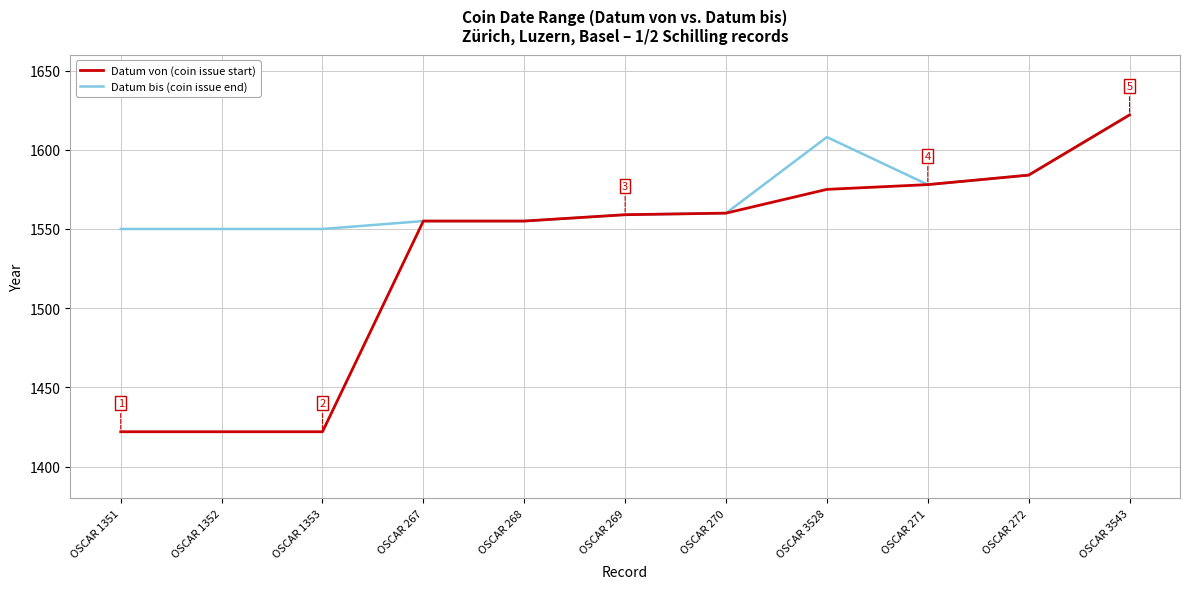

How many distinct data groups are displayed?

2